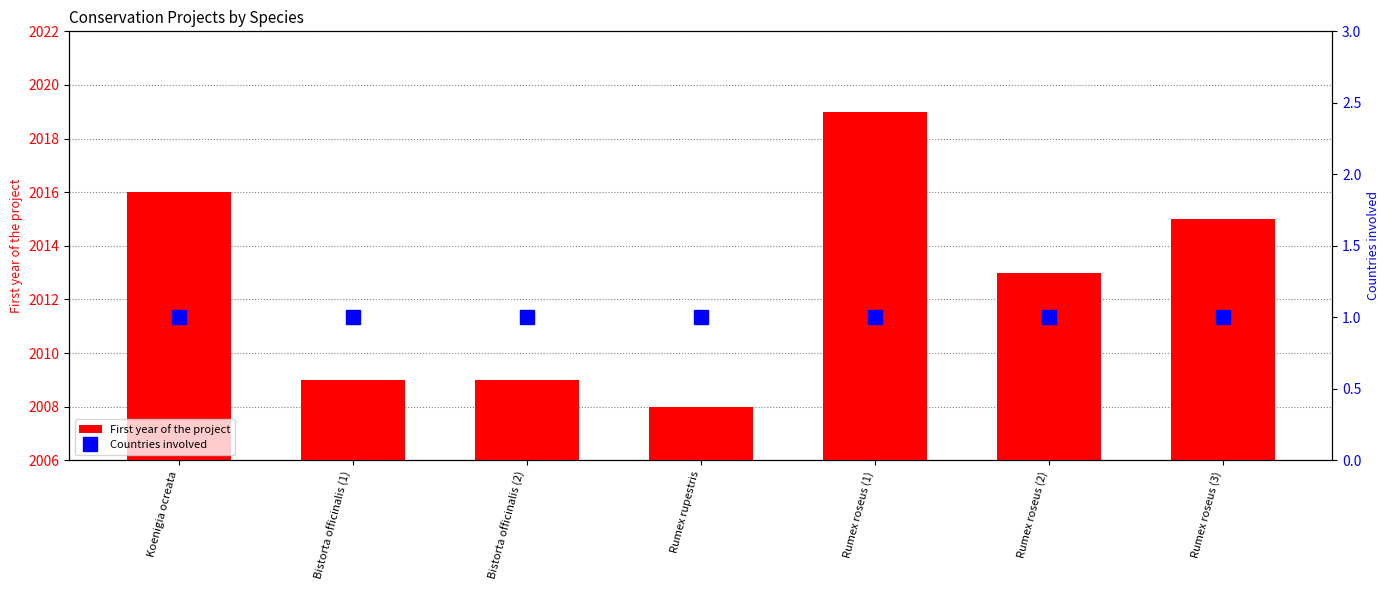

What is the average value of the Countries involved series?

1